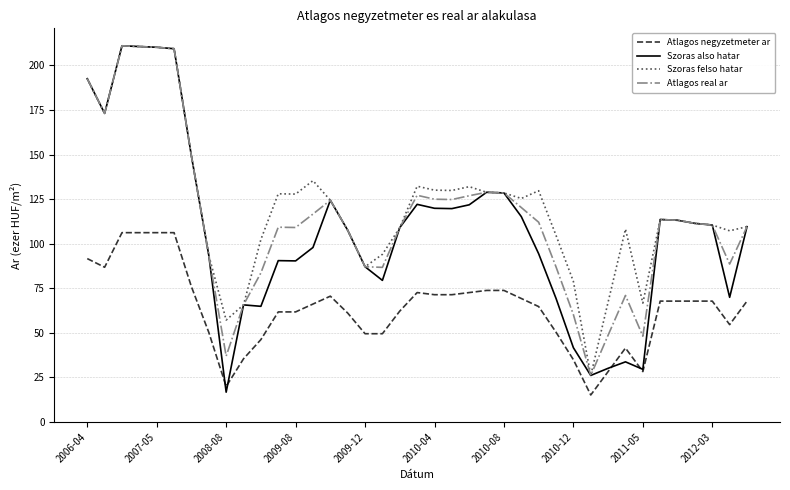

What is the smallest value displayed?

15.2